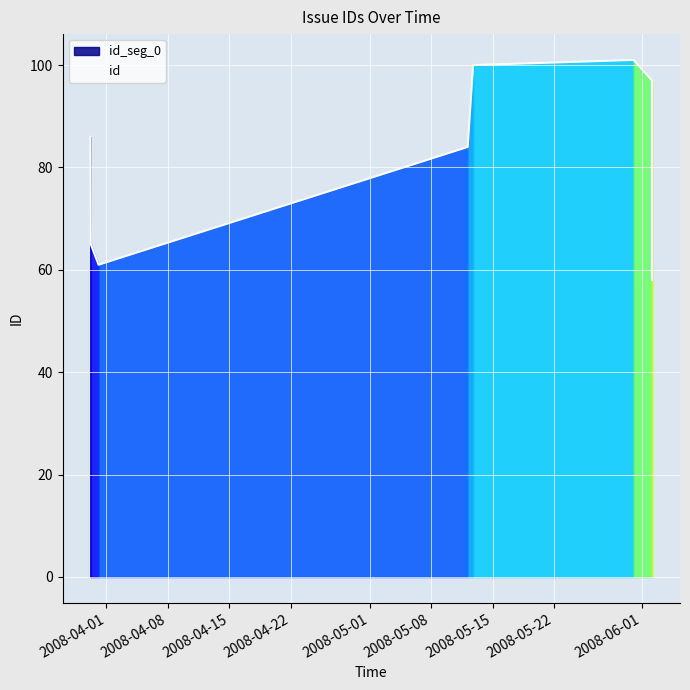

Rank the categories by value from highest to lowest.

2008-05-31 01:55:51, 2008-05-12 18:54:38, 2008-06-02 03:50:50, 2008-03-30 04:41:01, 2008-05-12 03:55:04, 2008-03-30 05:19:17, 2008-03-31 02:33:38, 2008-06-02 03:51:49